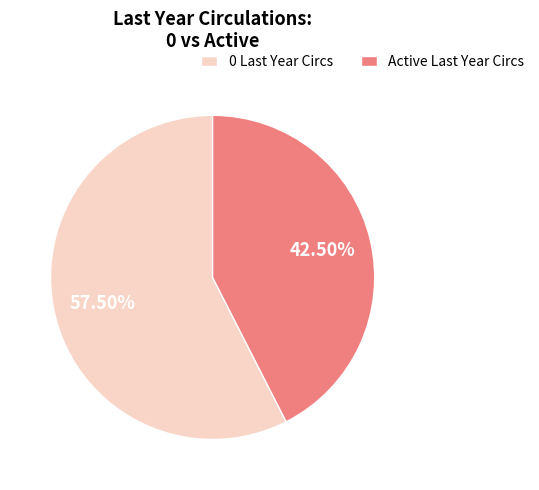

Rank the categories by value from lowest to highest.

Active Last Year Circs, 0 Last Year Circs